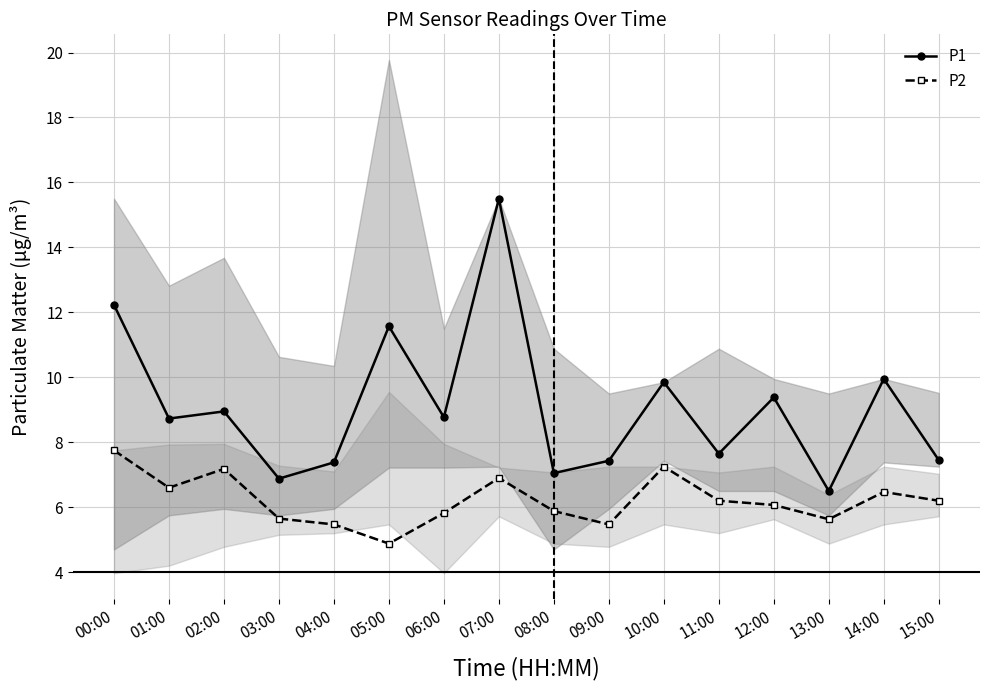

Rank the series by their average value, from lowest to highest.

P2, P1